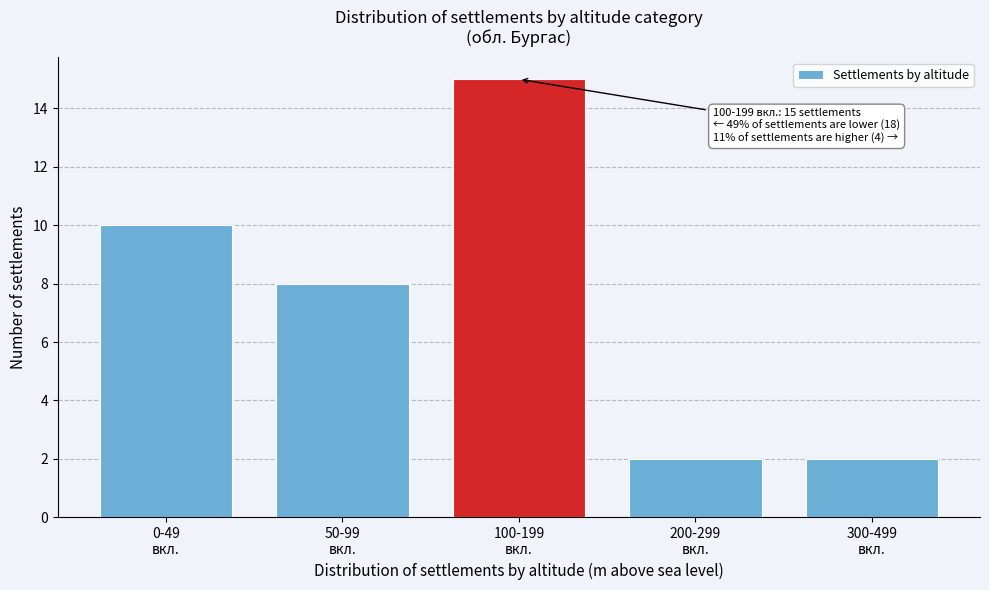

Reading right to left, what are all the values shown in this chart?

2	2	15	8	10